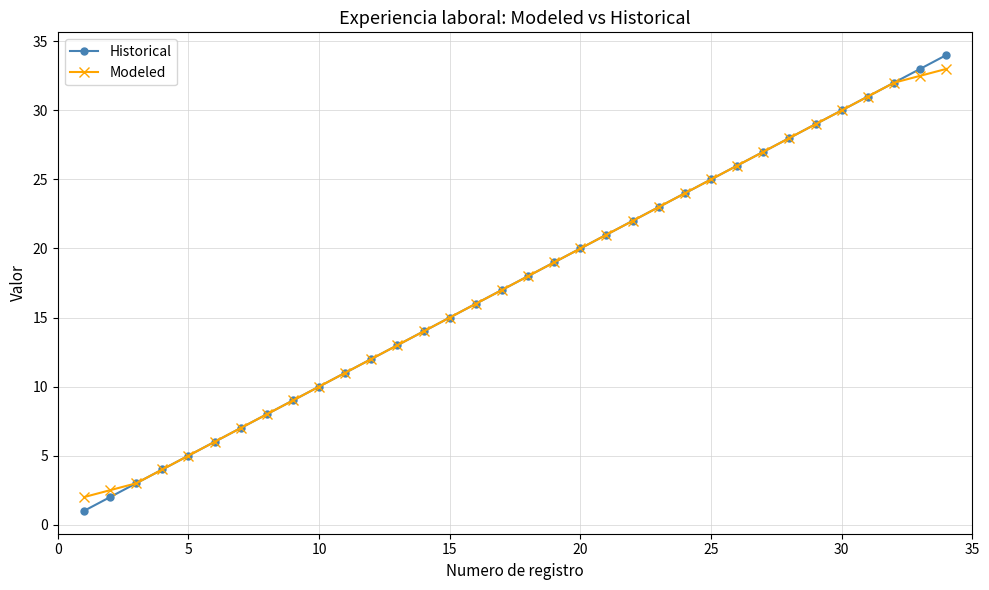

What is the highest value of the Modeled series?

33.0